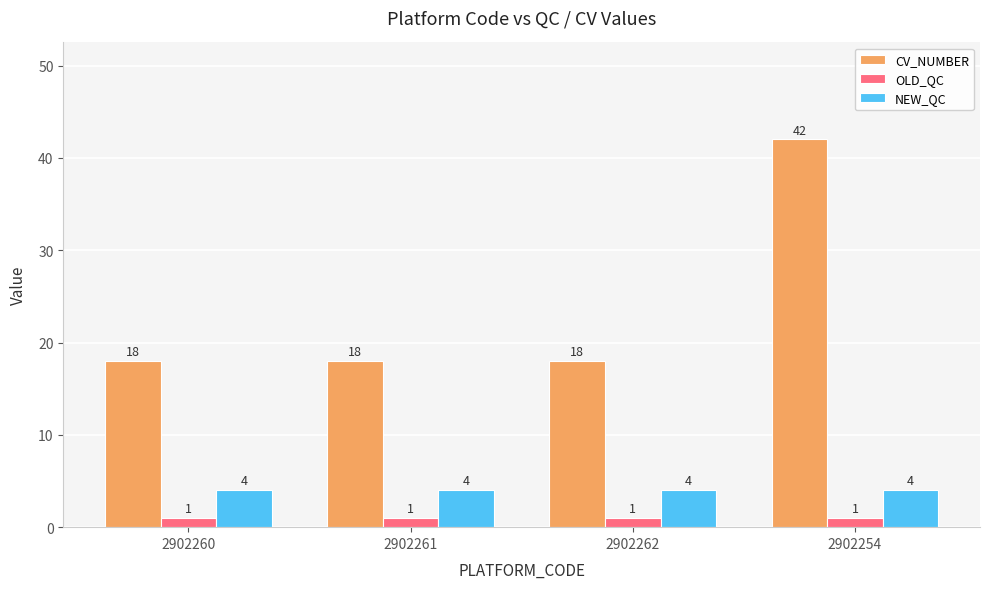

Which series has the largest range (max minus min)?

CV_NUMBER